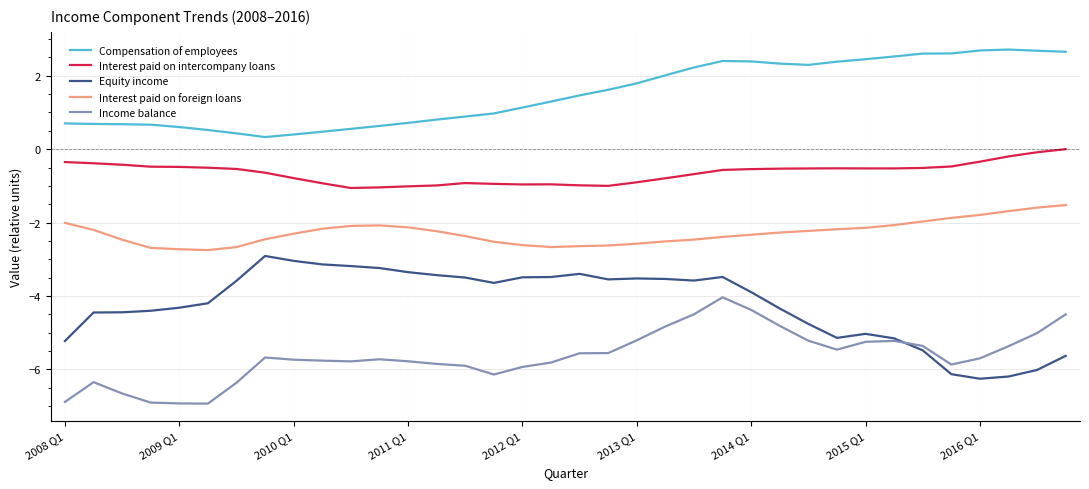

Rank the series by their average value, from highest to lowest.

Compensation of employees, Interest paid on intercompany loans, Interest paid on foreign loans, Equity income, Income balance